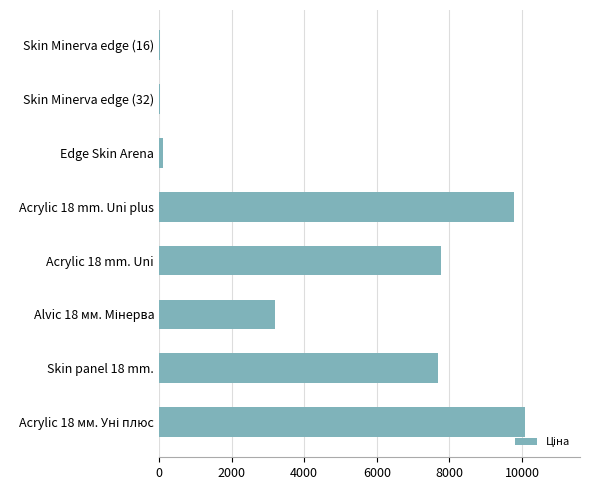

What is the change in value from Skin panel 18 mm. to Acrylic 18 mm. Uni plus?

+2091.4